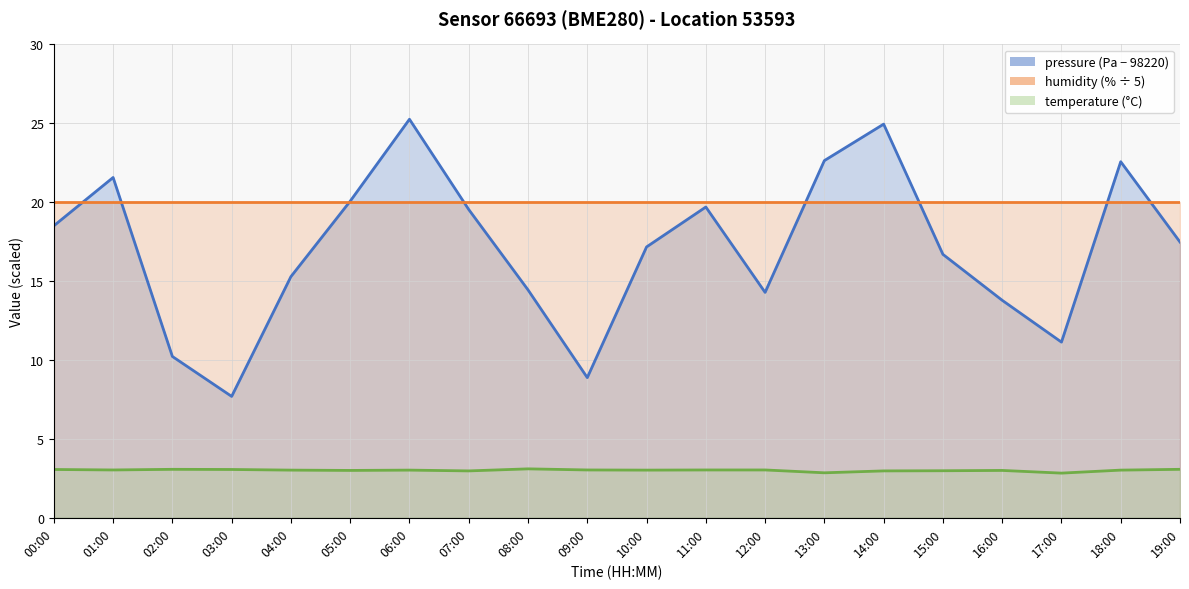

Which has a higher value, 17:00 or 05:00?

05:00